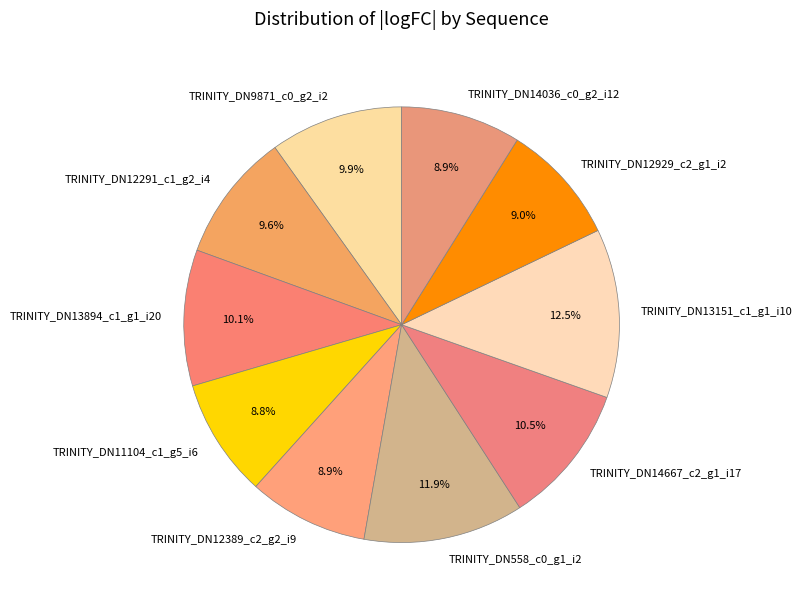

Is the sum of TRINITY_DN12291_c1_g2_i4 and TRINITY_DN13151_c1_g1_i10 greater than half?

No